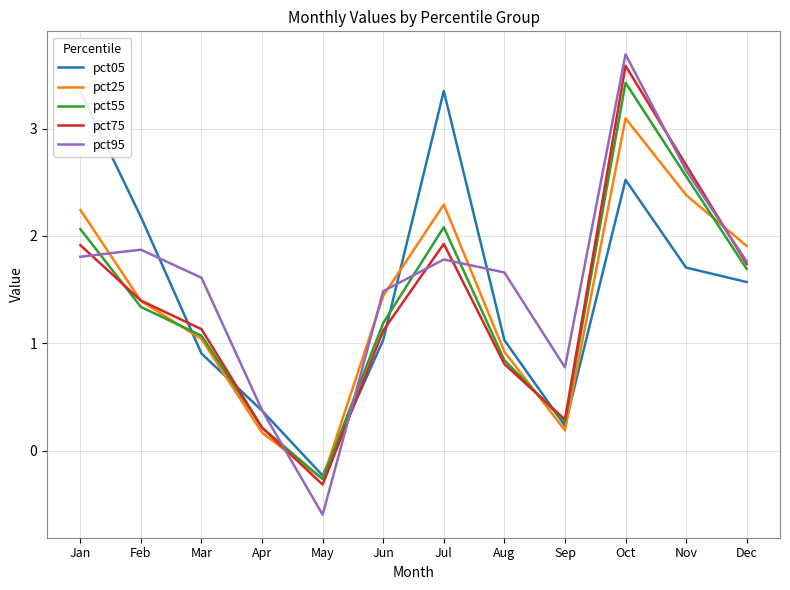

What is the spread (max minus min) of values at Jun?

0.5